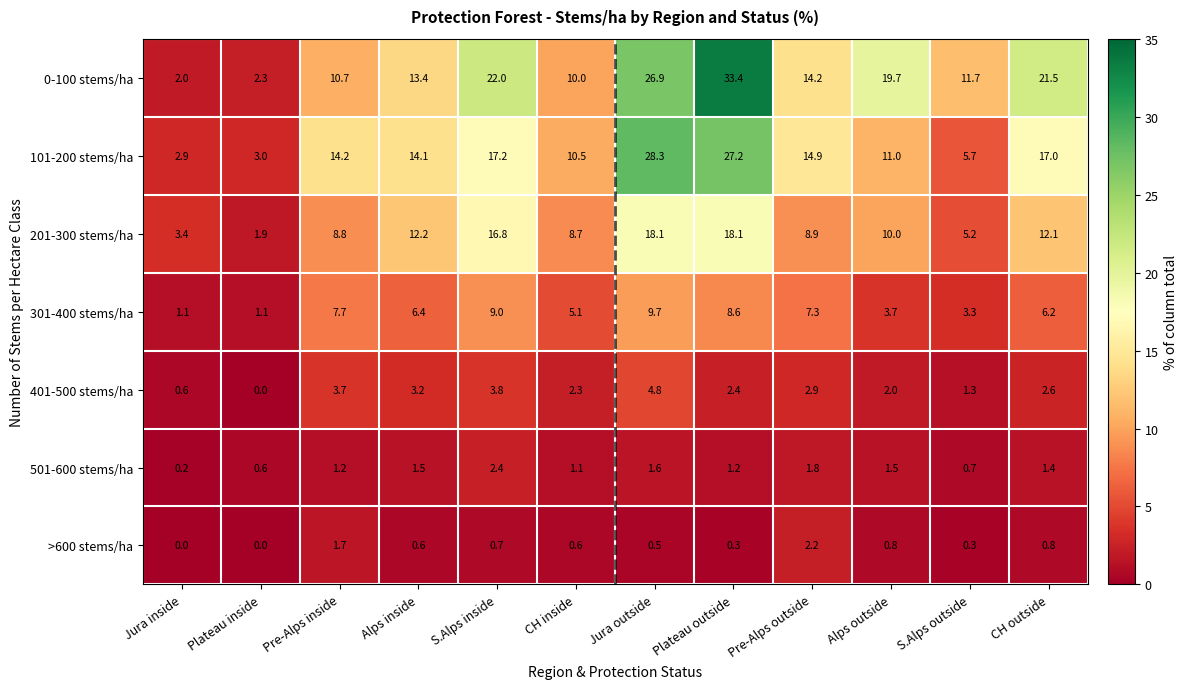

How many data points in >600 stems/ha are above 0?

10